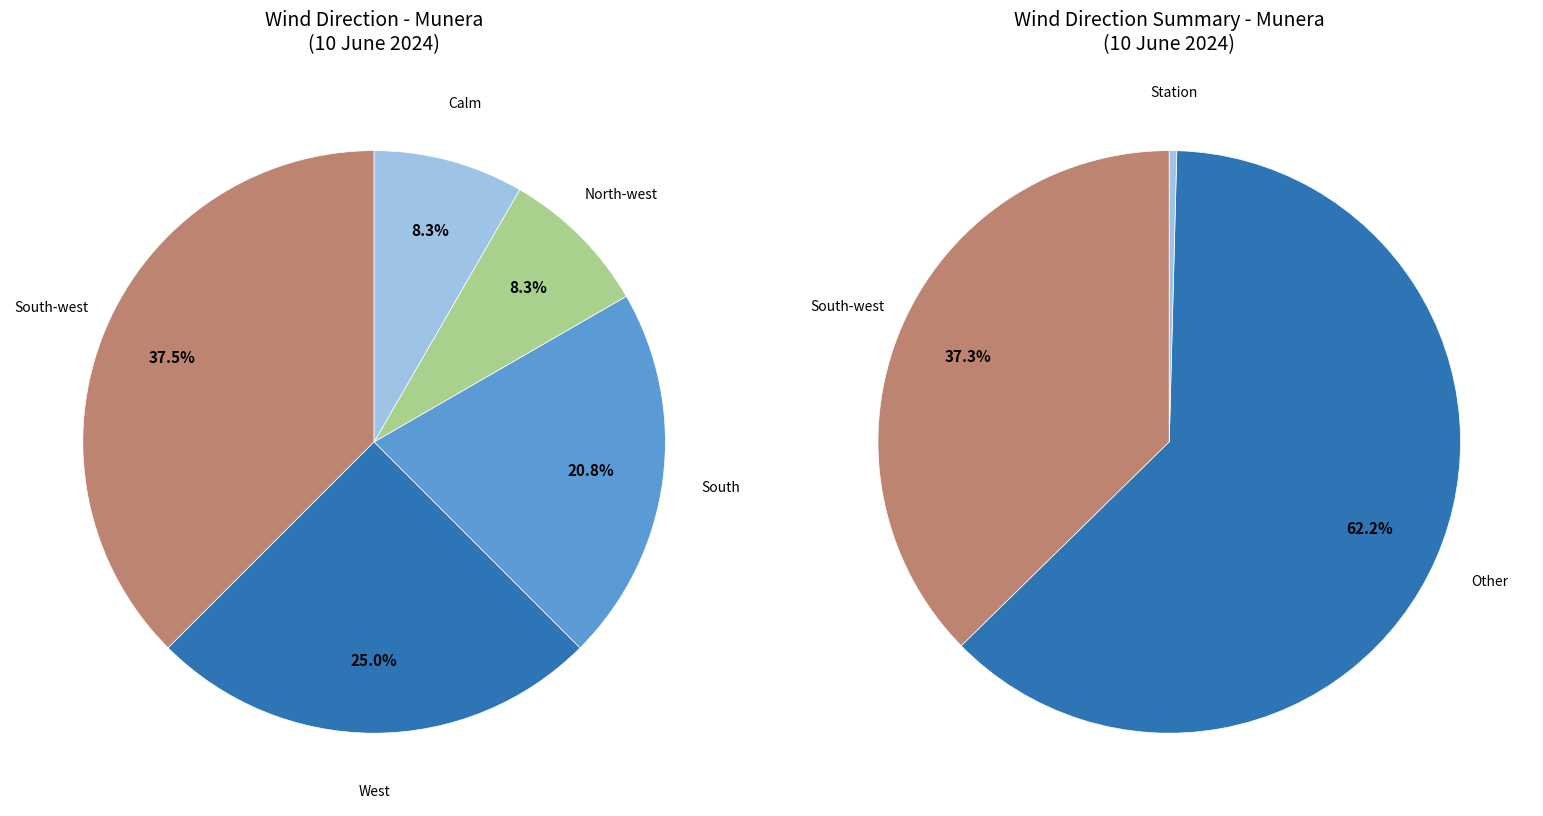

The South-west slice represents 6% of the pie. True or false?

False